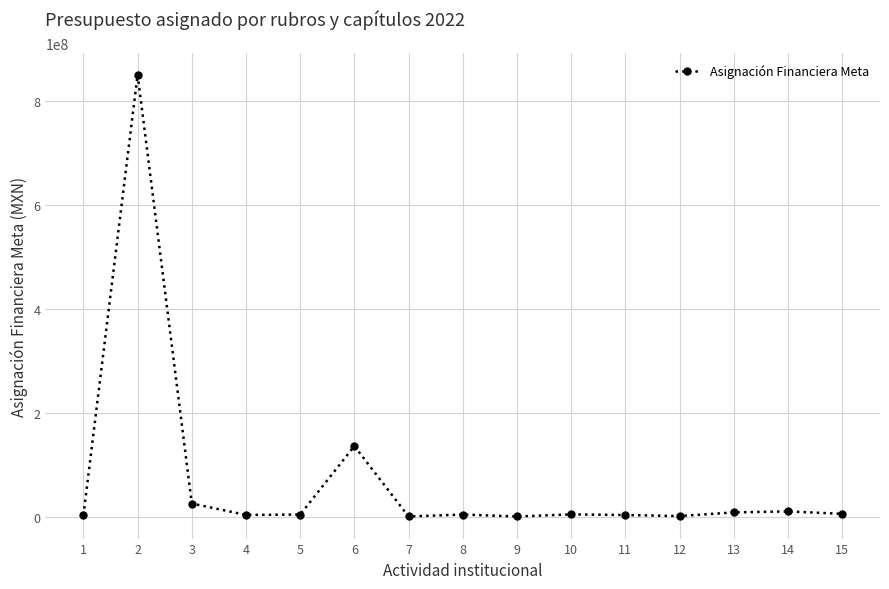

What is the difference between the values at 15 and 14?

4706110